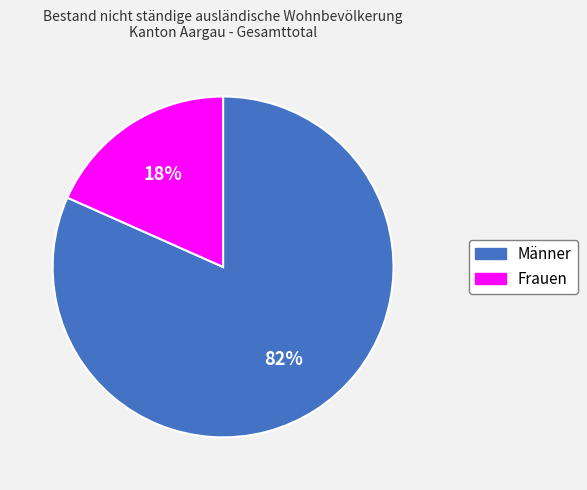

The Männer slice represents 95% of the pie. True or false?

False